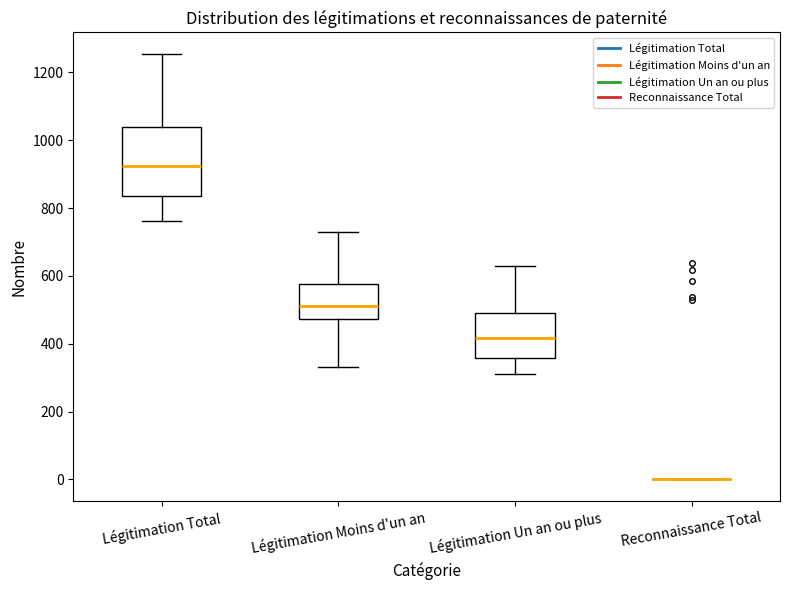

Where does the upper whisker of the box for Légitimation Moins d'un an end on the y-axis? The values are not printed on the chart, so give them approximately, as read against the axis.

740